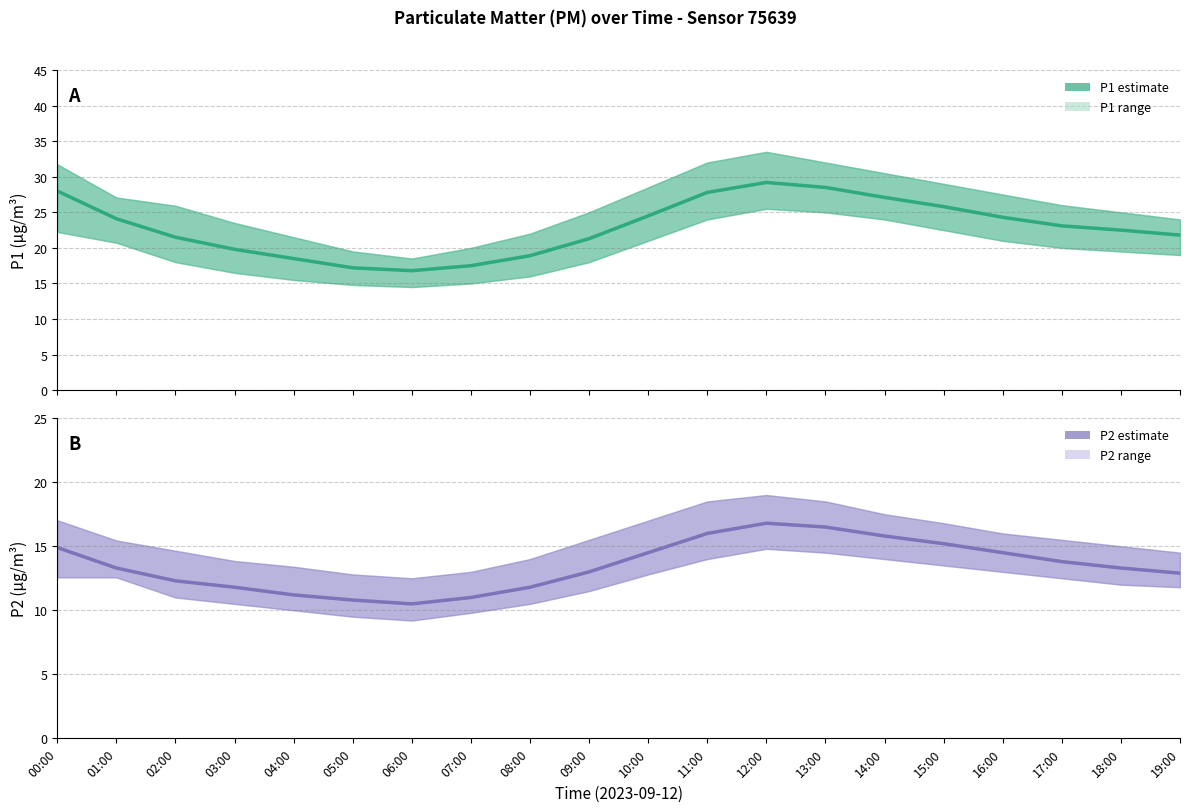

The value of P1 (PM10) at 18:00 is 22.5. True or false?

True